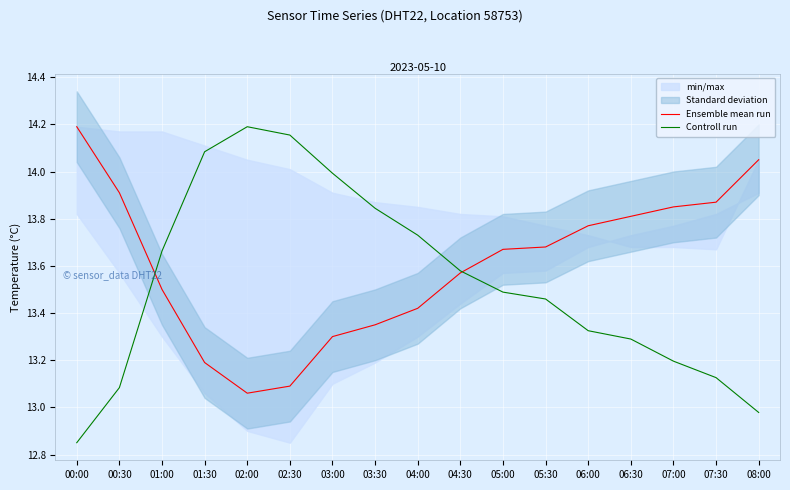

True or false: Controll run has more than 2 interior local peaks.

False